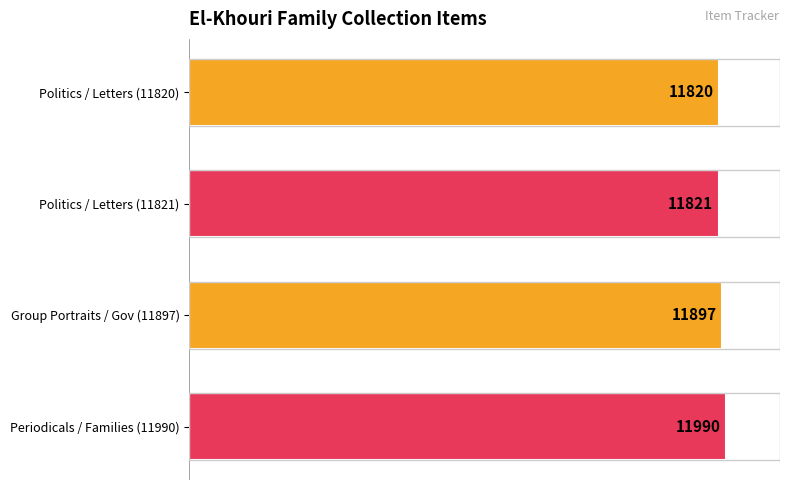

How many bars are there in total?

4